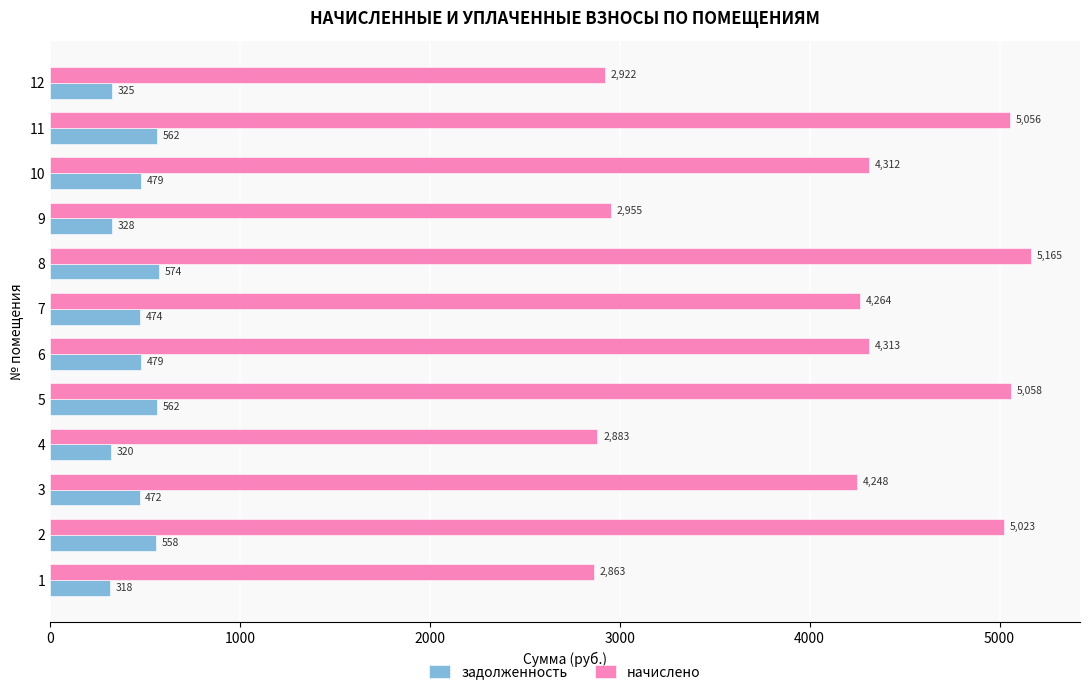

Is the value of задолженность at 4 greater than the value of начислено at 12?

No